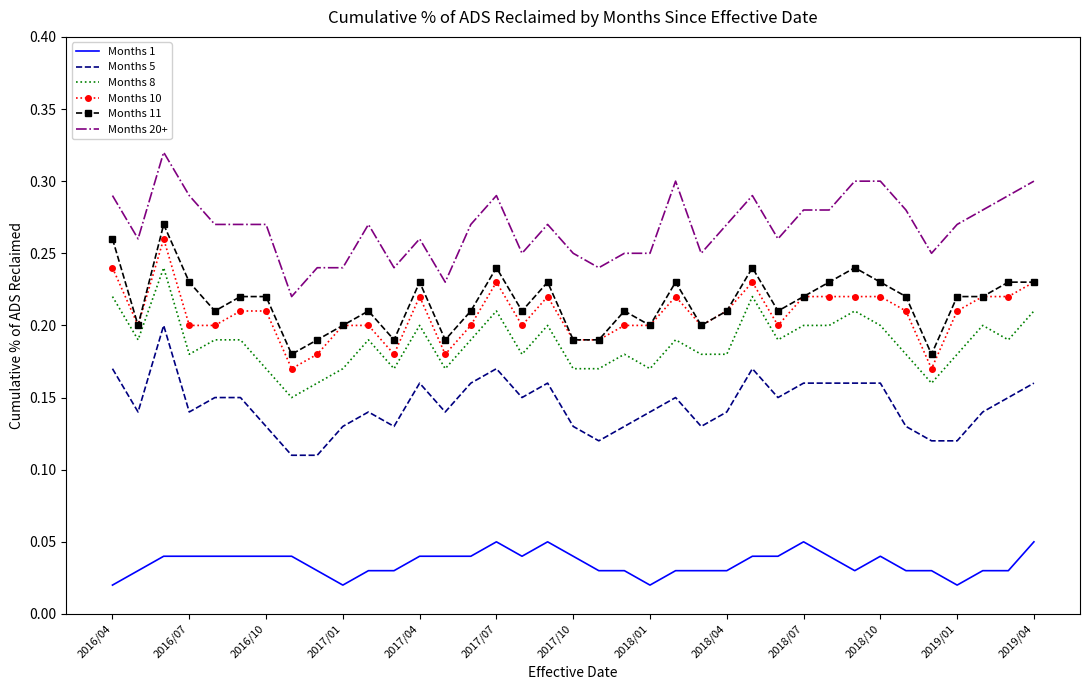

List the series in order of their peak value, highest first.

Months 20+, Months 11, Months 10, Months 8, Months 5, Months 1